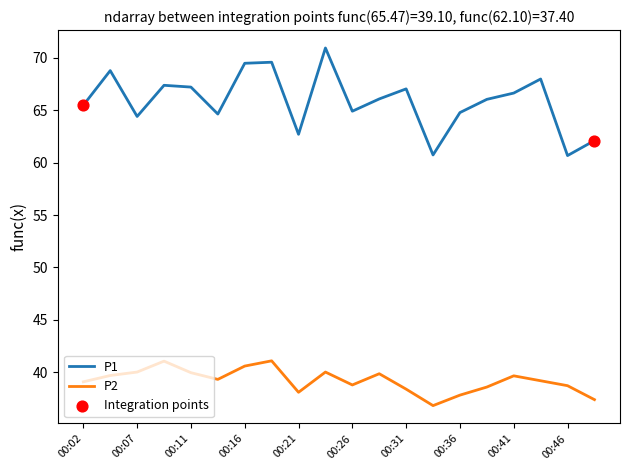

Which series has the widest spread of values?

P1